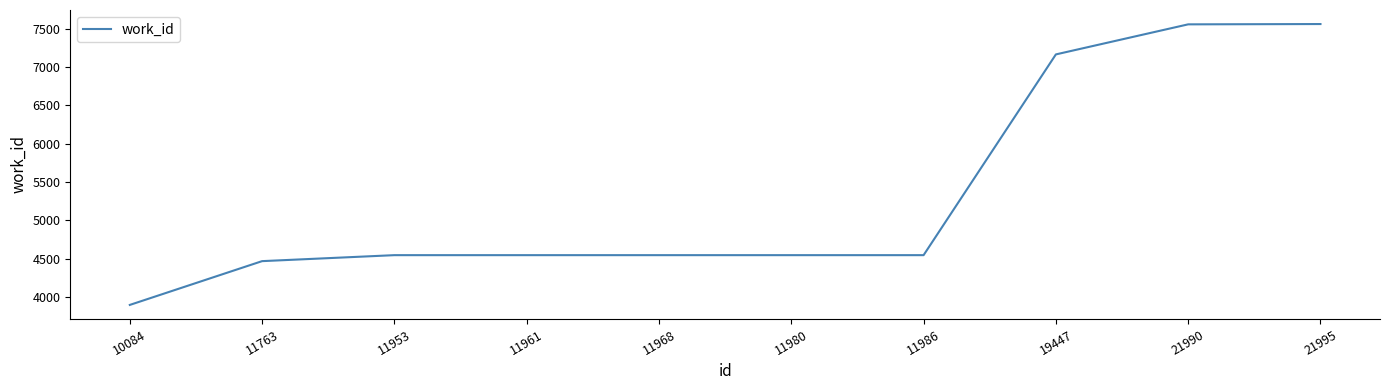

Is this an area chart (filled region under the line)?

No